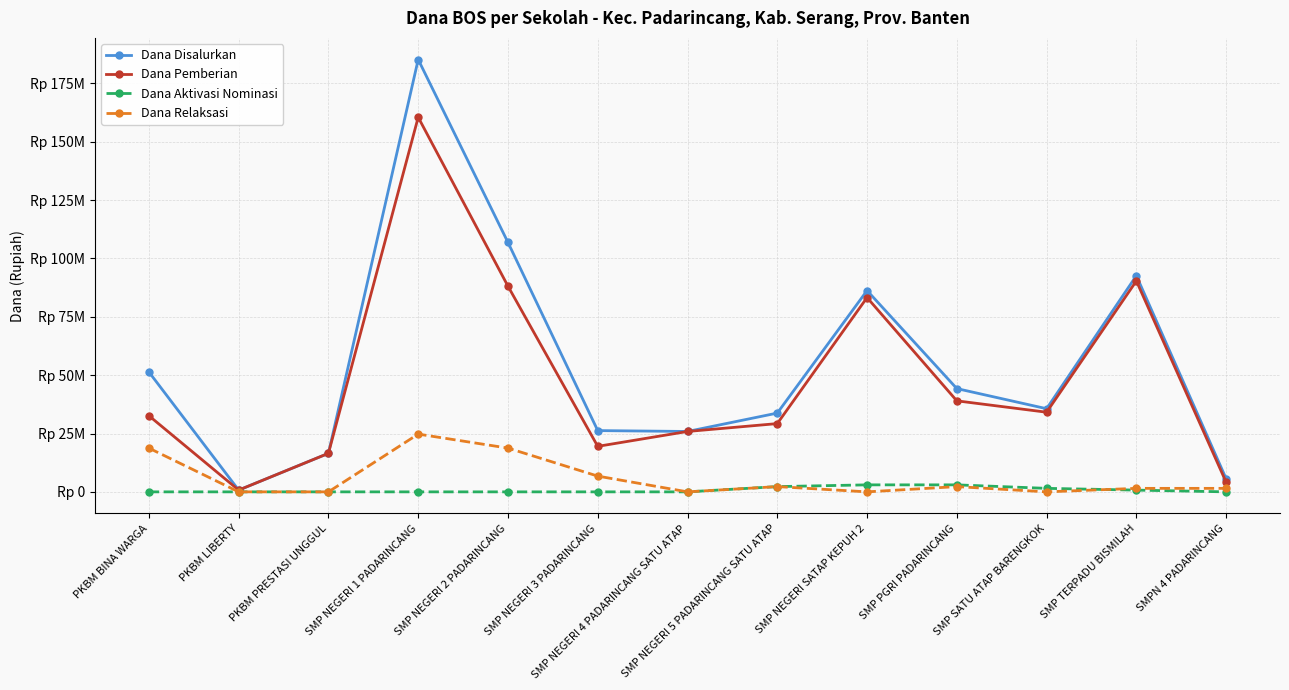

At which label does Dana Relaksasi first exceed 1500000?

PKBM BINA WARGA